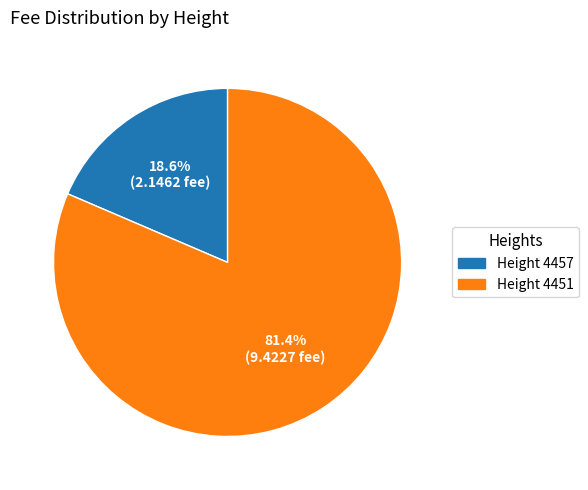

Which has a higher value, Height 4451 or Height 4457?

Height 4451